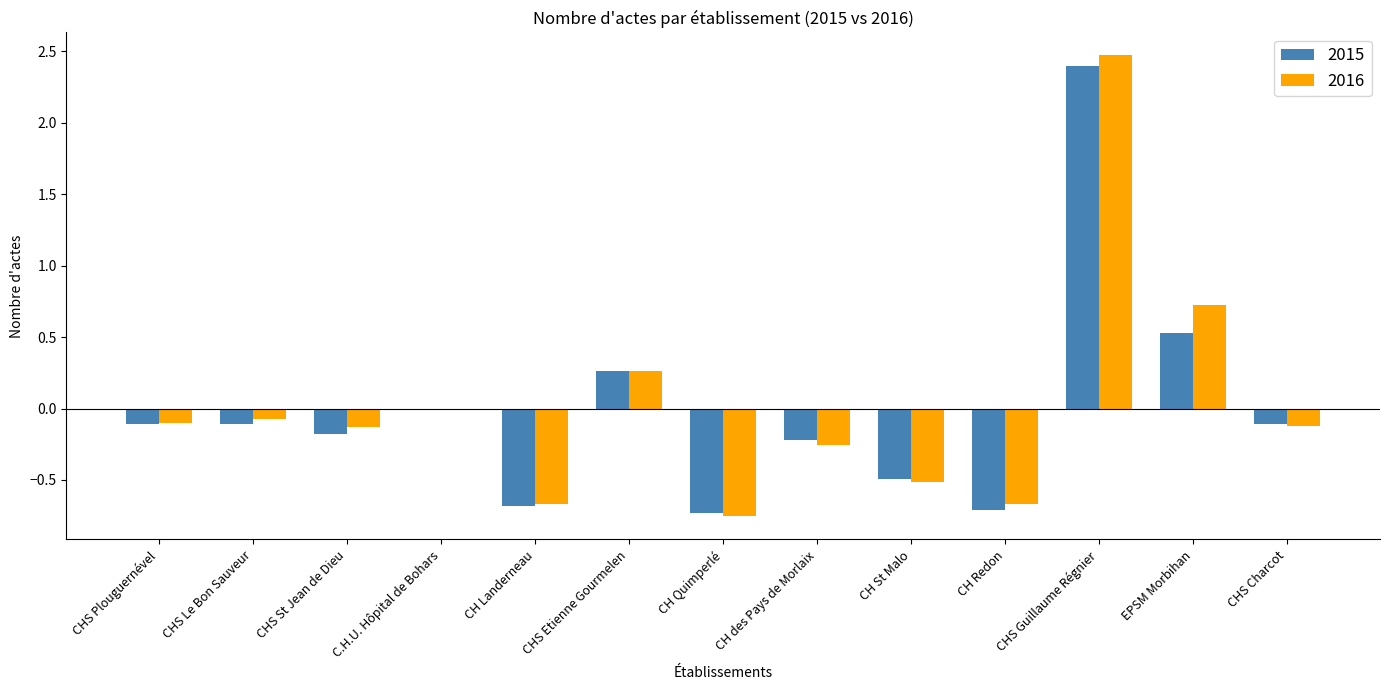

Does the chart contain stacked bars?

No